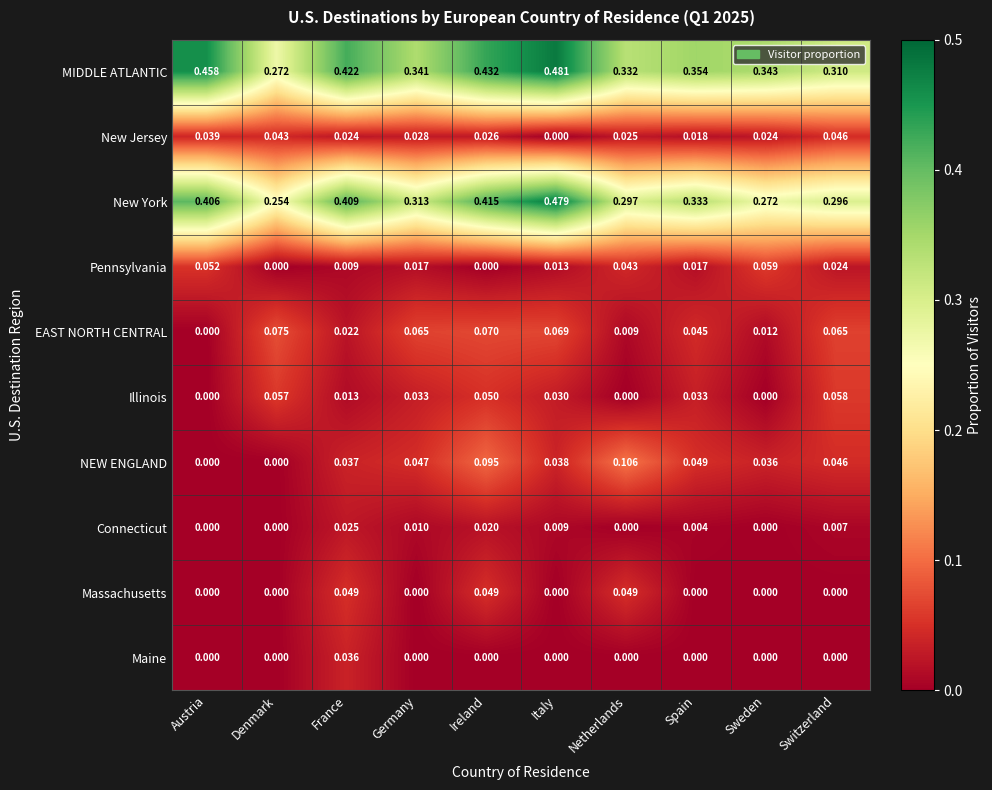

Which series has the largest range (max minus min)?

New York